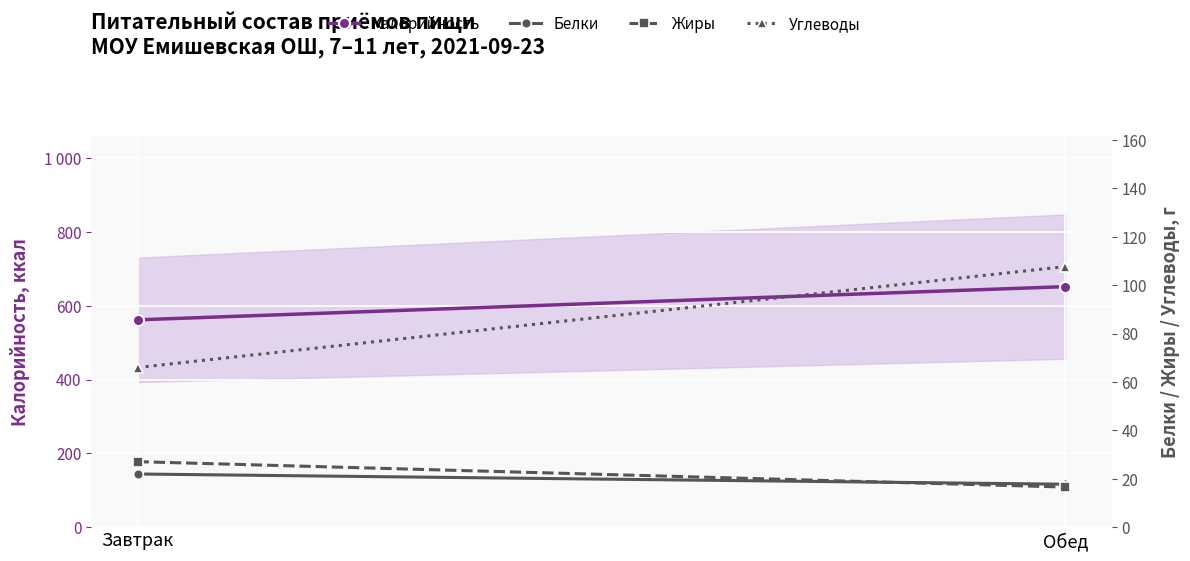

Between Завтрак and Обед, which series saw the biggest shift?

Калорийность